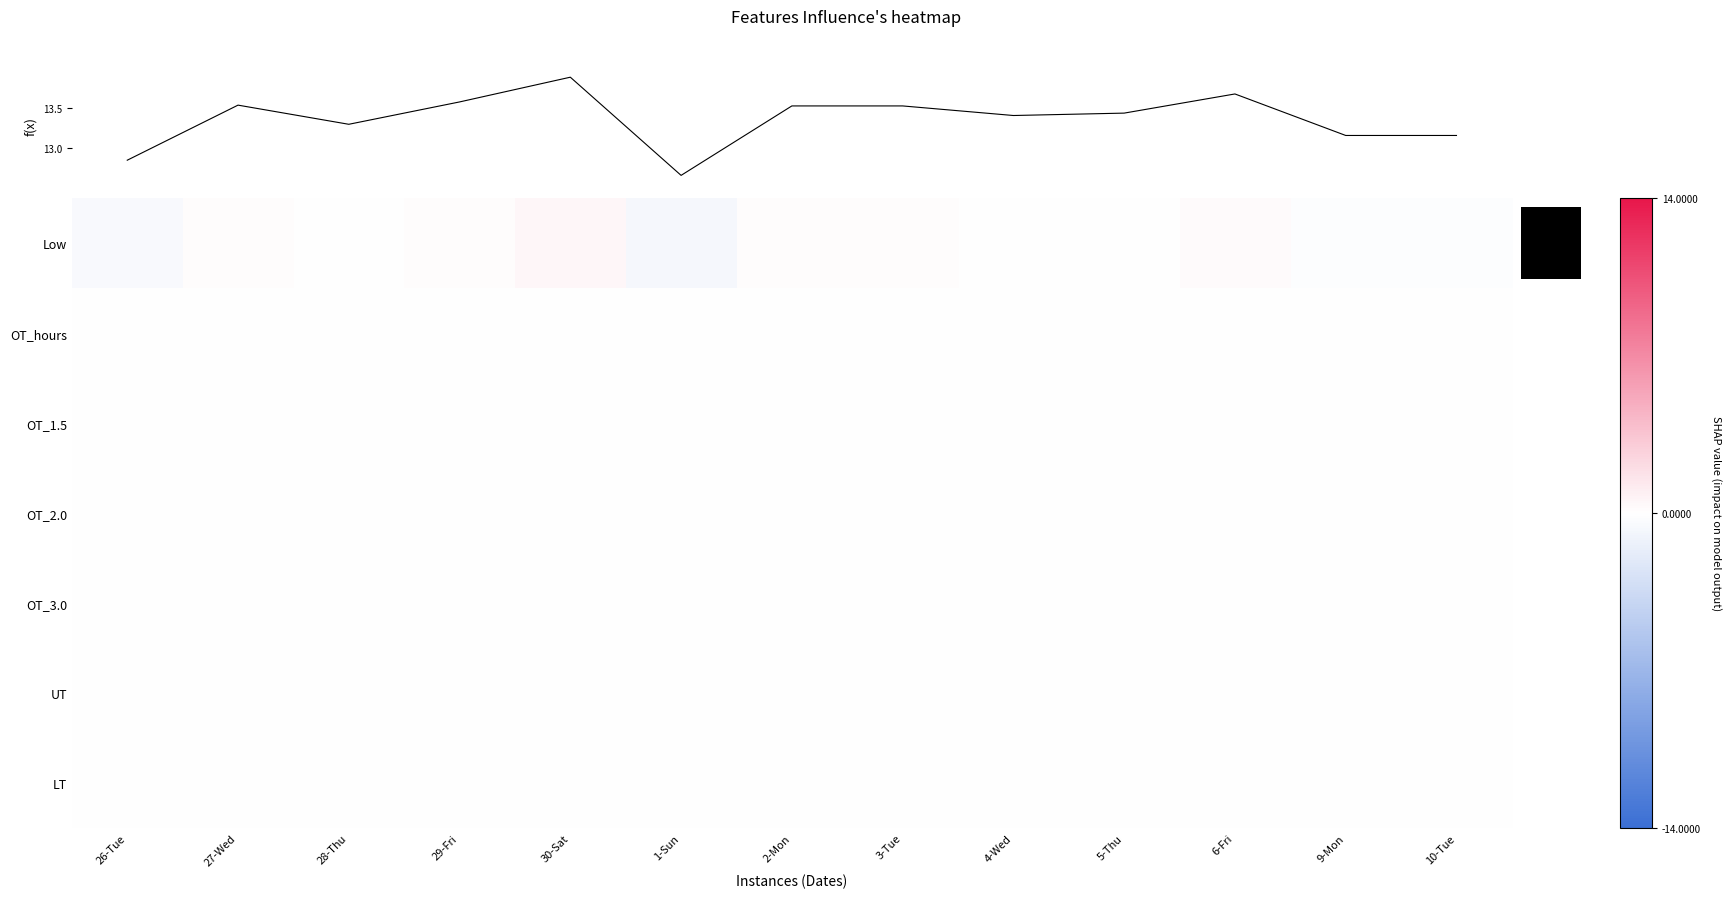

What value does the f(x) series have at 28-Thu?

13.3